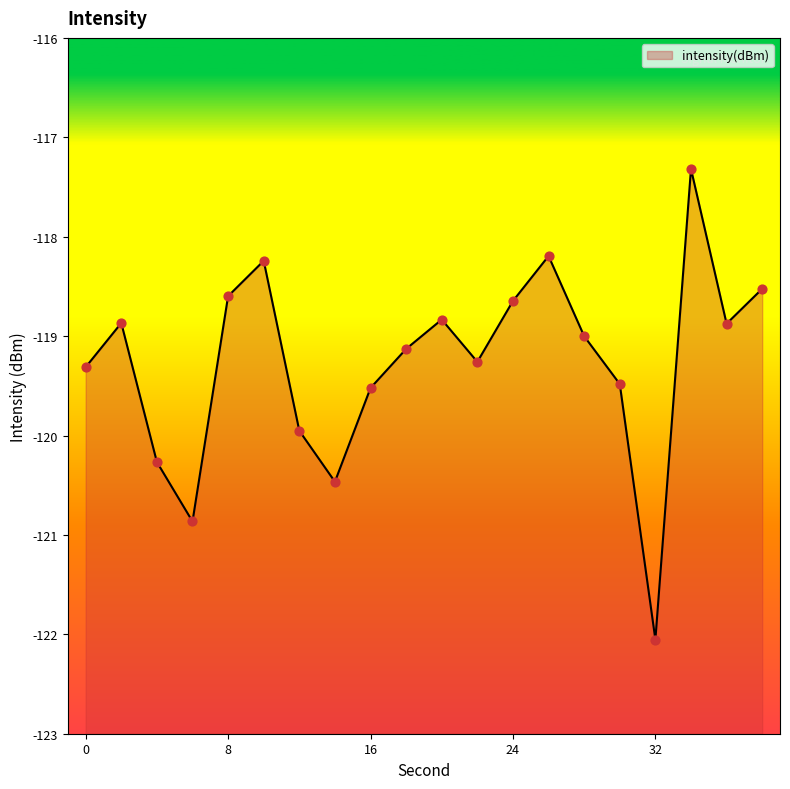

What is the change in value from 22 to 28?

+0.3